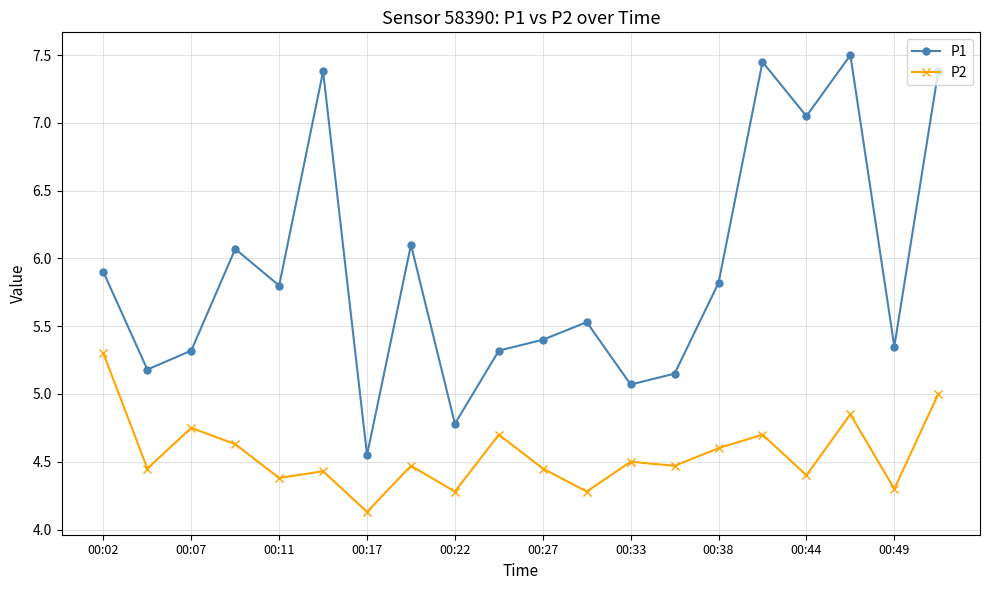

What is the difference between the maximum and minimum values in the P2 series?

1.2